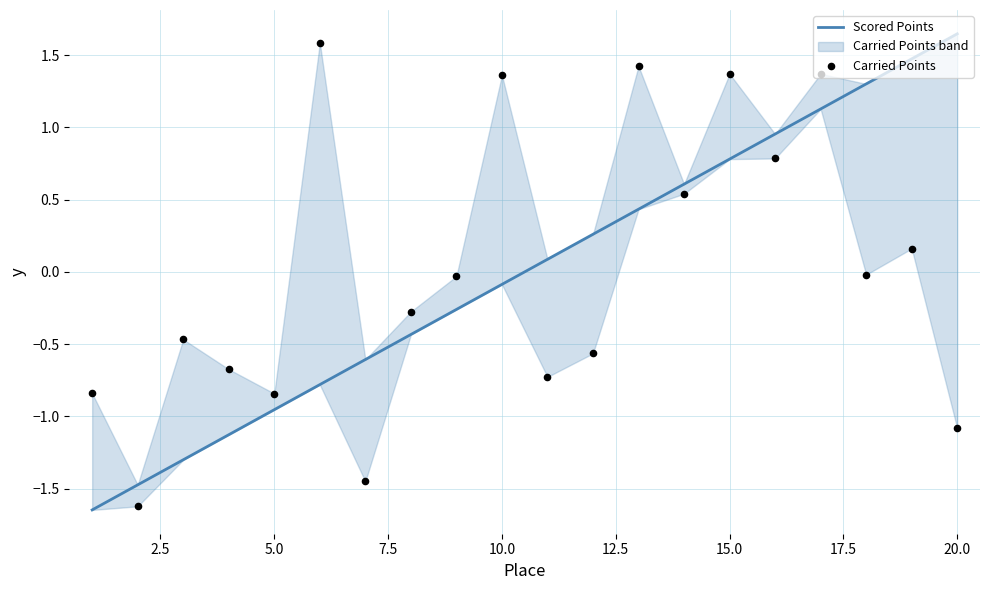

What are all the series names shown in the legend?

Scored Points, Carried Points